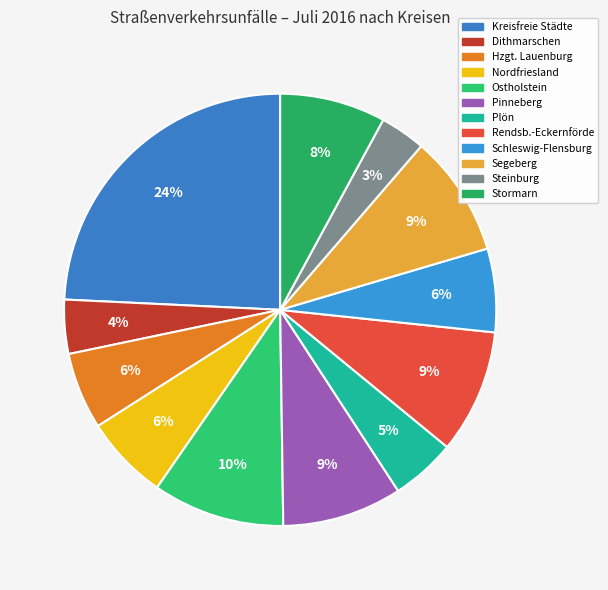

How many slices are in this pie chart?

12